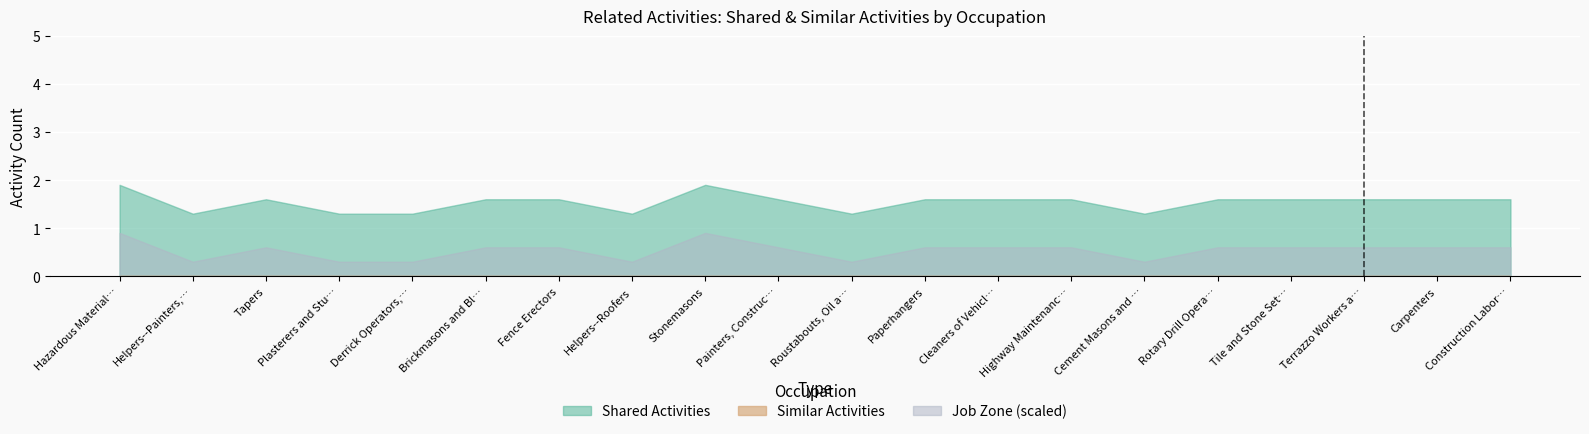

True or false: Similar Activities and Shared Activities intersect in this chart.

False